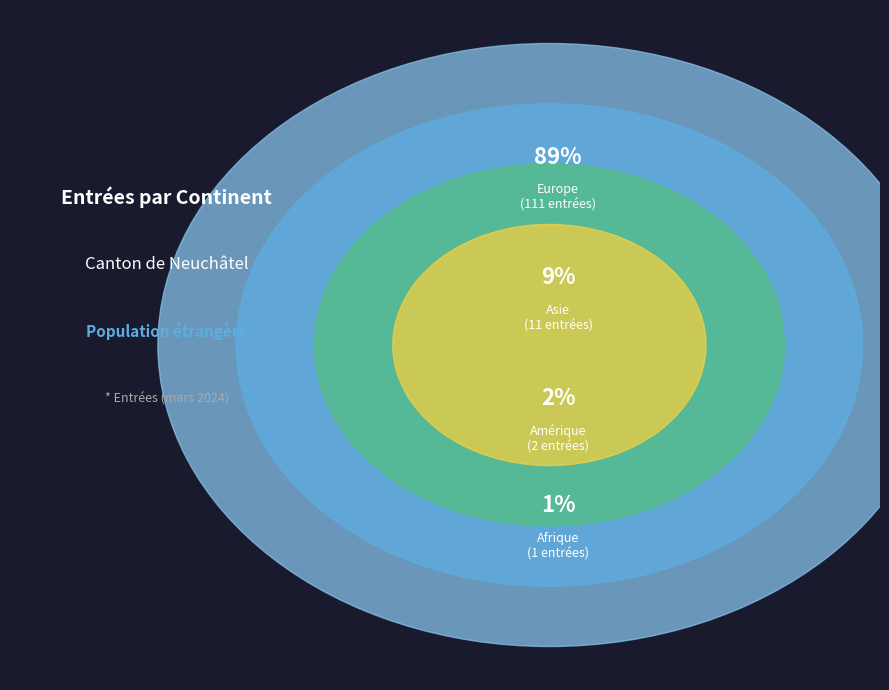

Rank the categories by value from highest to lowest.

Europe, Asie, Amérique, Afrique